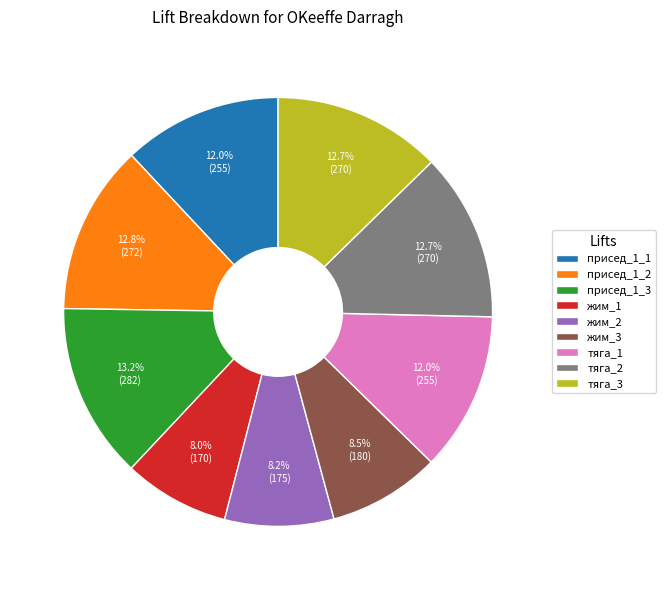

To the nearest percent, what is the difference between the largest and smallest slice percentages?

5%